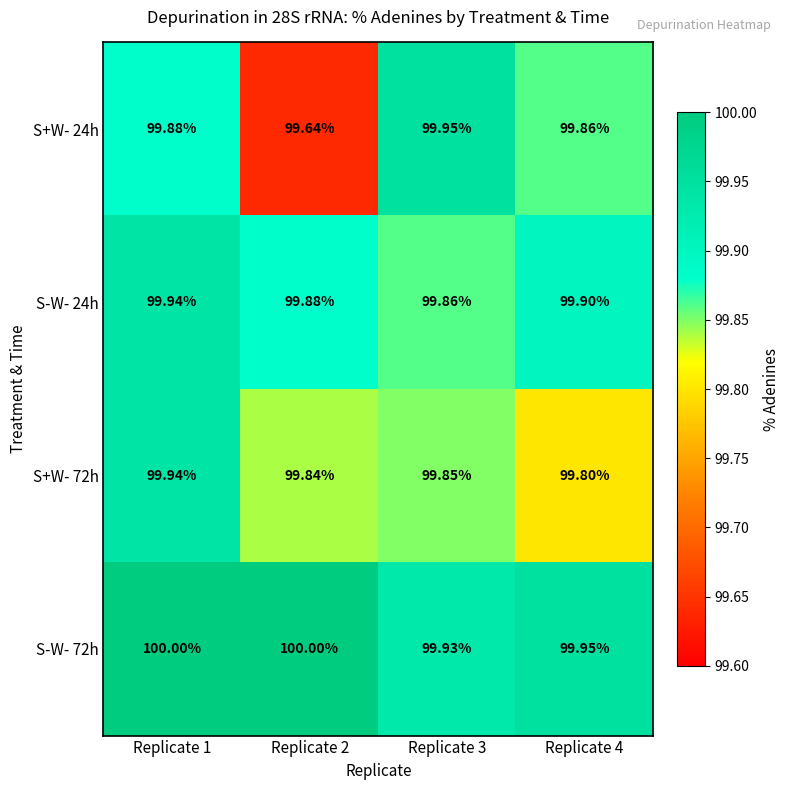

Is the value of S+W- 72h at Replicate 2 greater than the value of S-W- 72h at Replicate 4?

No